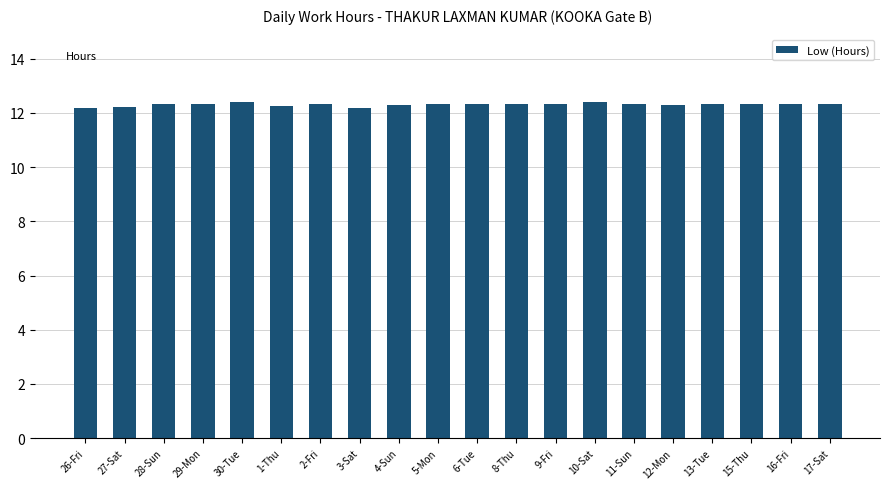

Approximately how many times larger is the value at 1-Thu compared to 12-Mon?

1.0